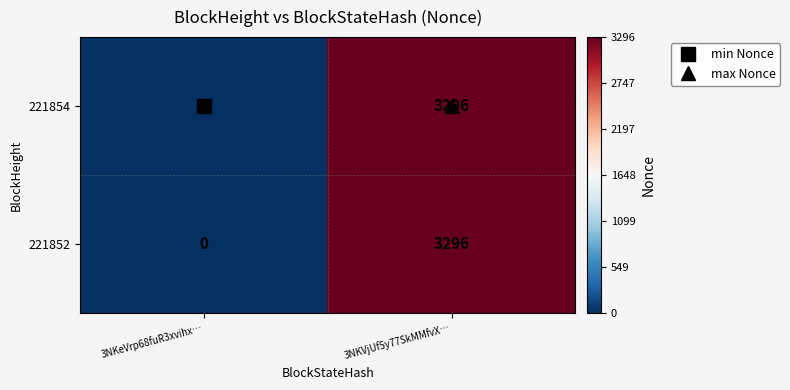

Which label corresponds to the largest value in the chart?

3NKVjUf5y77SkMMfvX…